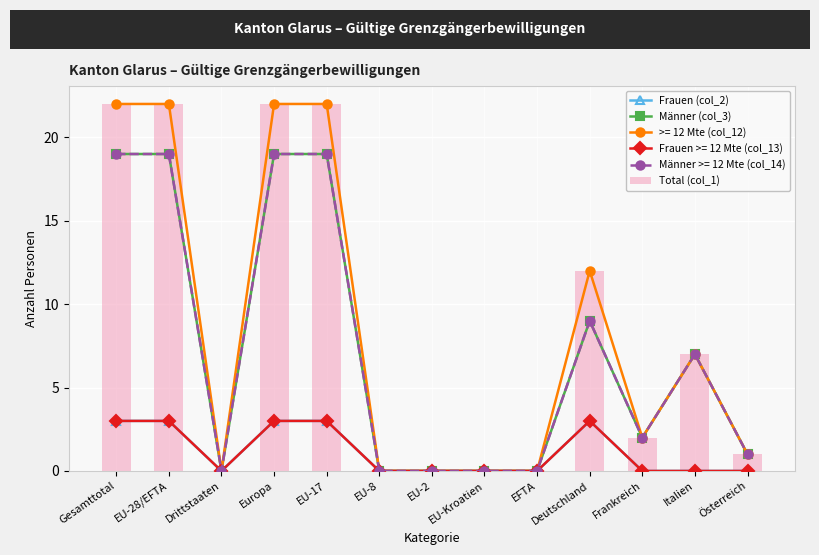

The value of Männer (col_3) at EU-Kroatien is 8. True or false?

False